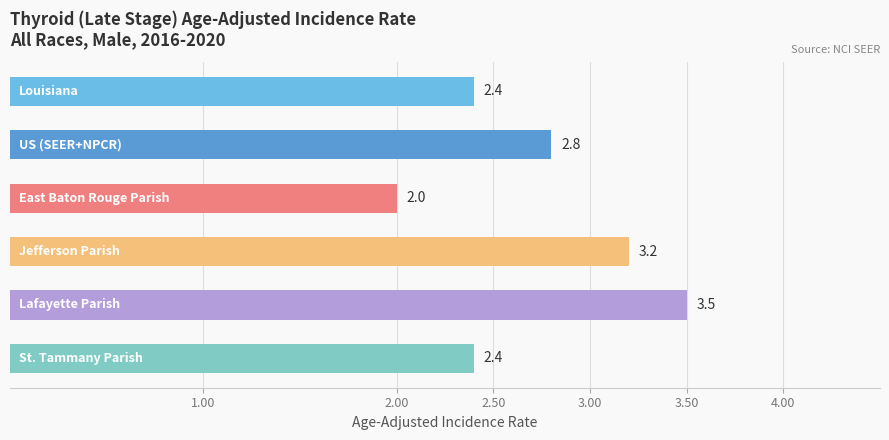

What is the minimum value shown in the chart?

2.0